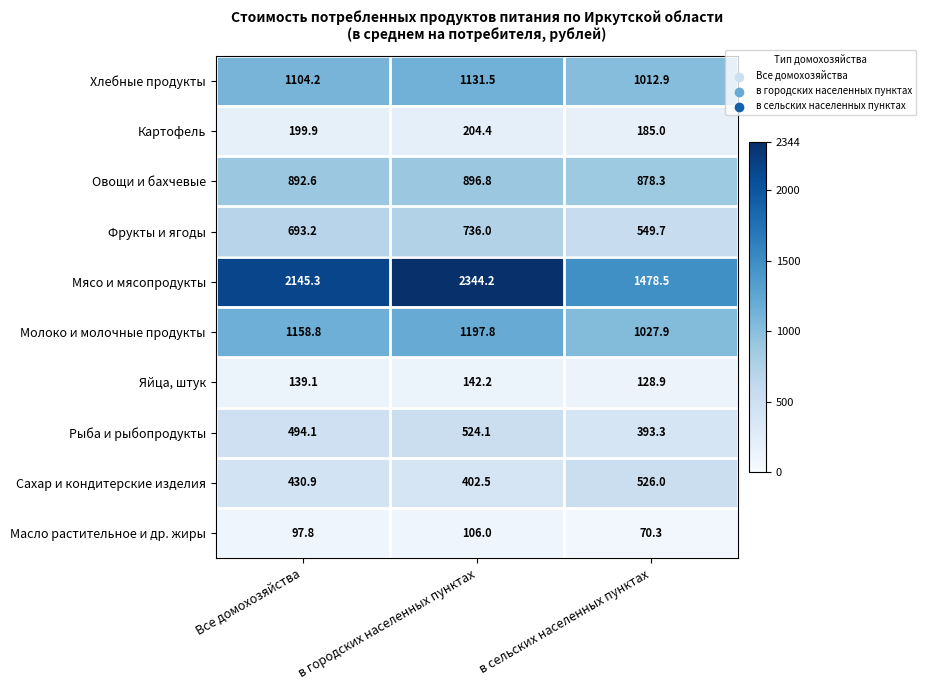

Which series has the largest range (max minus min)?

Мясо и мясопродукты